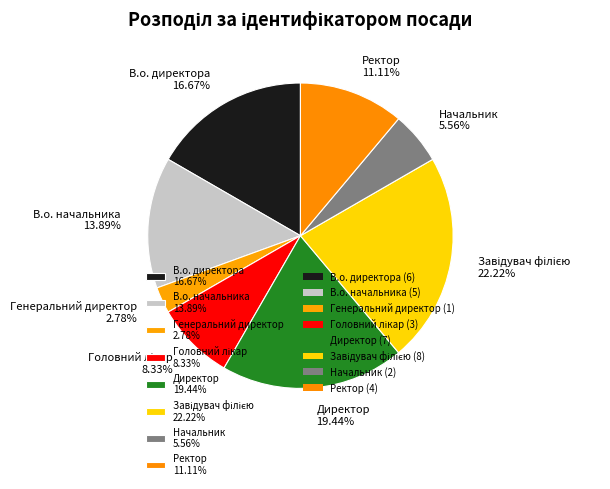

Is the sum of В.о. директора 16.67% and Начальник 5.56% greater than half?

No